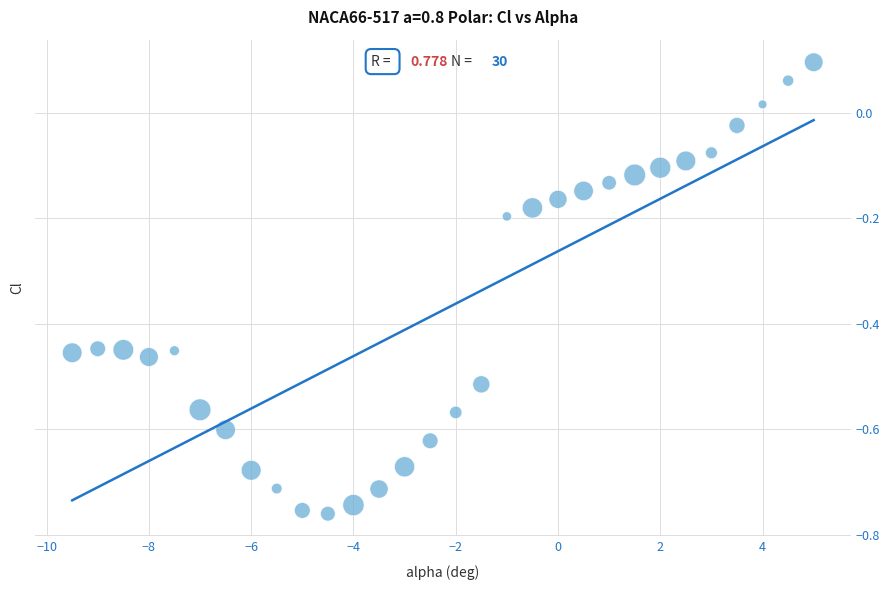

What is the range of X values (max minus min)?

14.5